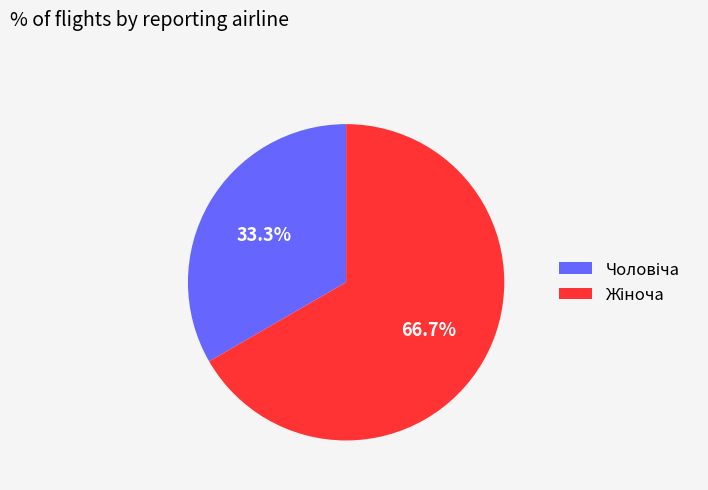

Is there any slice that represents more than half of the pie?

Yes